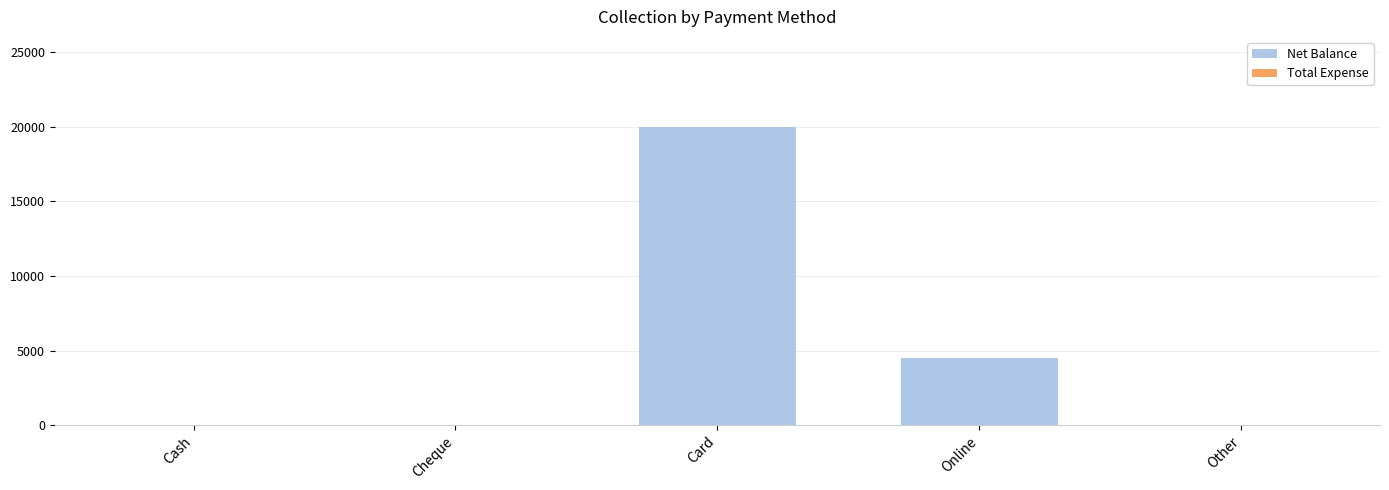

What is the sum of the values at Cash and Card?

20000